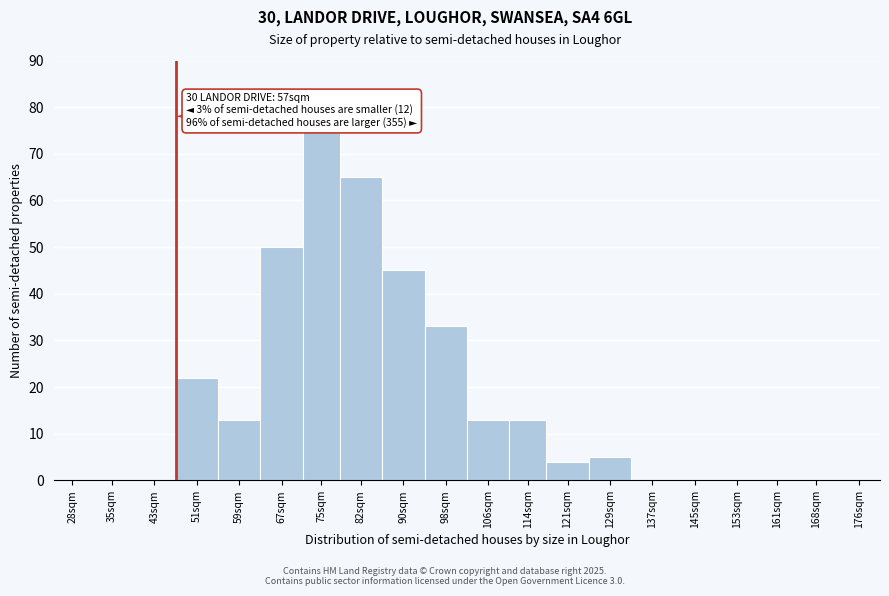

Reading right to left, what are all the values shown in this chart?

176sqm=0	168sqm=0	161sqm=0	153sqm=0	145sqm=0	137sqm=0	129sqm=5	121sqm=4	114sqm=13	106sqm=13	98sqm=33	90sqm=45	82sqm=65	75sqm=75	67sqm=50	59sqm=13	51sqm=22	43sqm=0	35sqm=0	28sqm=0